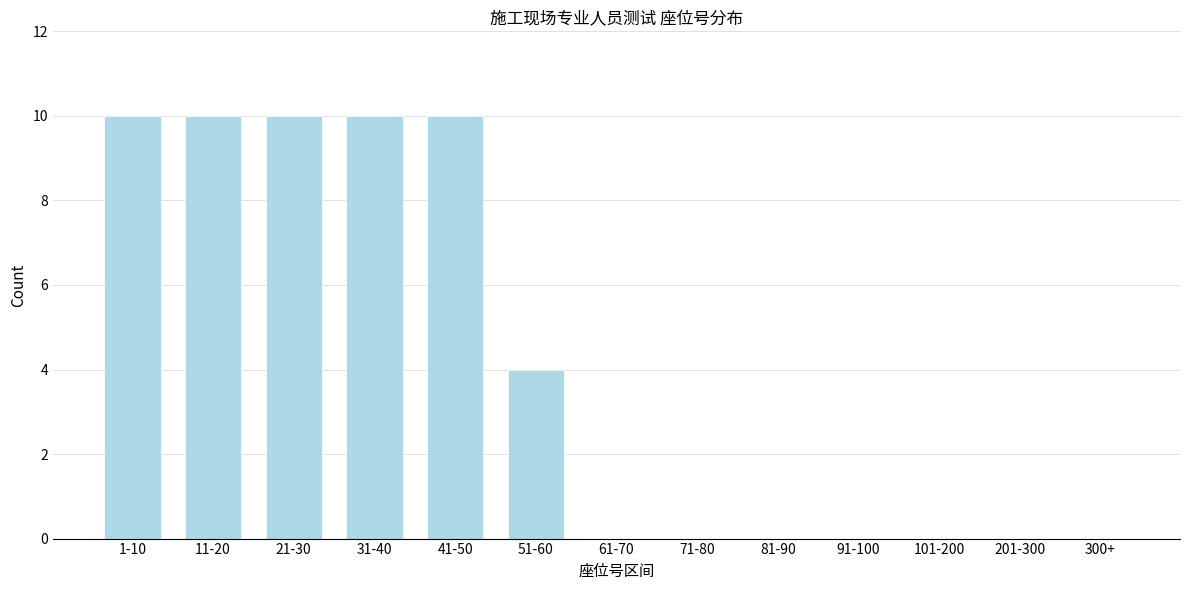

Reading left to right, list all the values displayed in this chart.

1-10=10	11-20=10	21-30=10	31-40=10	41-50=10	51-60=4	61-70=0	71-80=0	81-90=0	91-100=0	101-200=0	201-300=0	300+=0